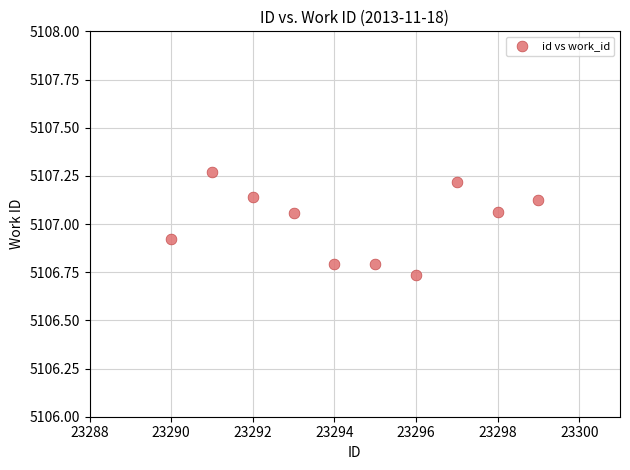

What is the average Y value?

5107.0